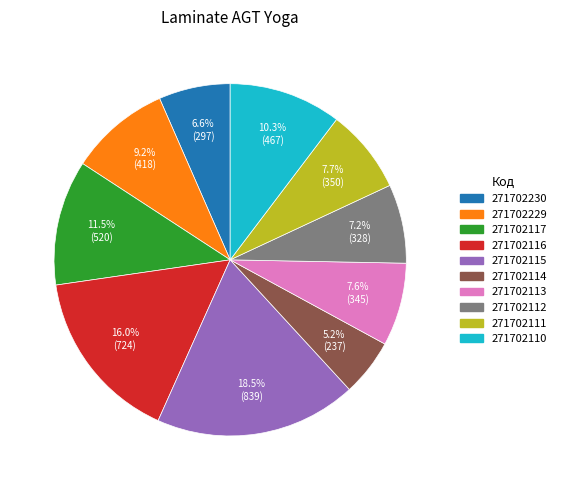

Does 271702229 account for over 50% of the chart?

No